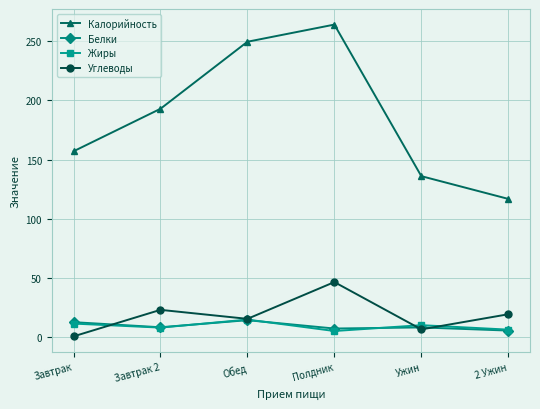

How many data points does each series have?

6